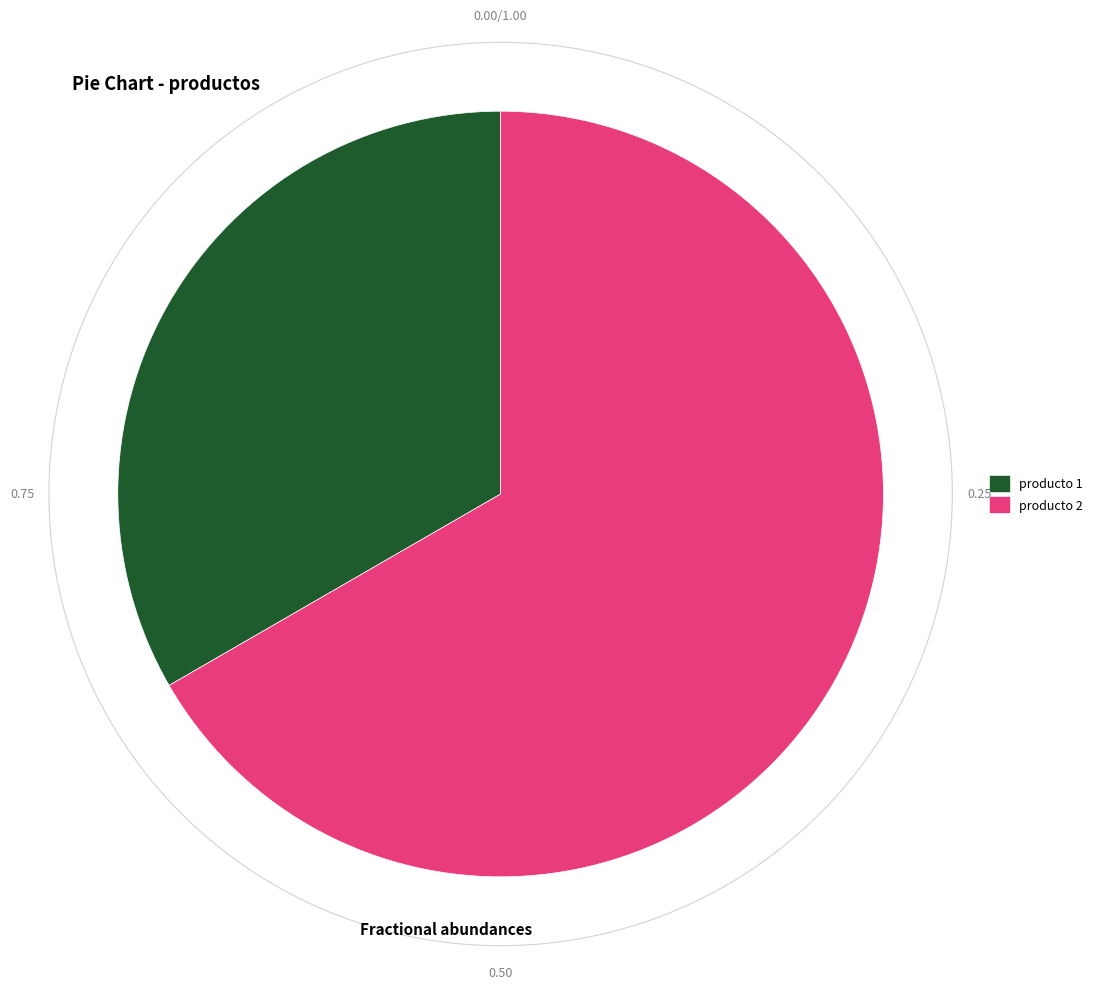

Combined, do producto 2 and producto 1 account for over 50%?

Yes